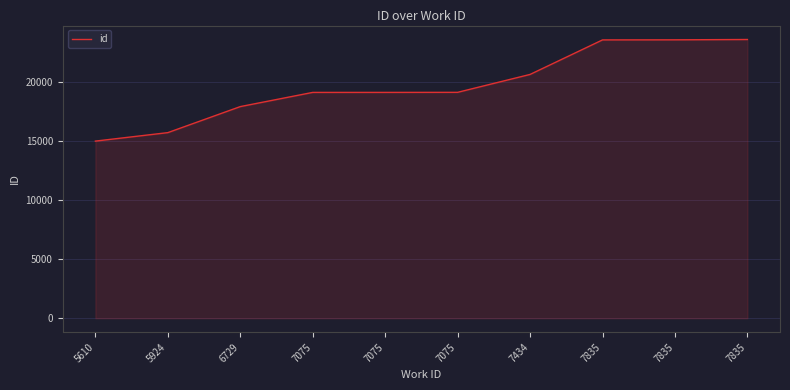

The value at 5610 is 21003. True or false?

False